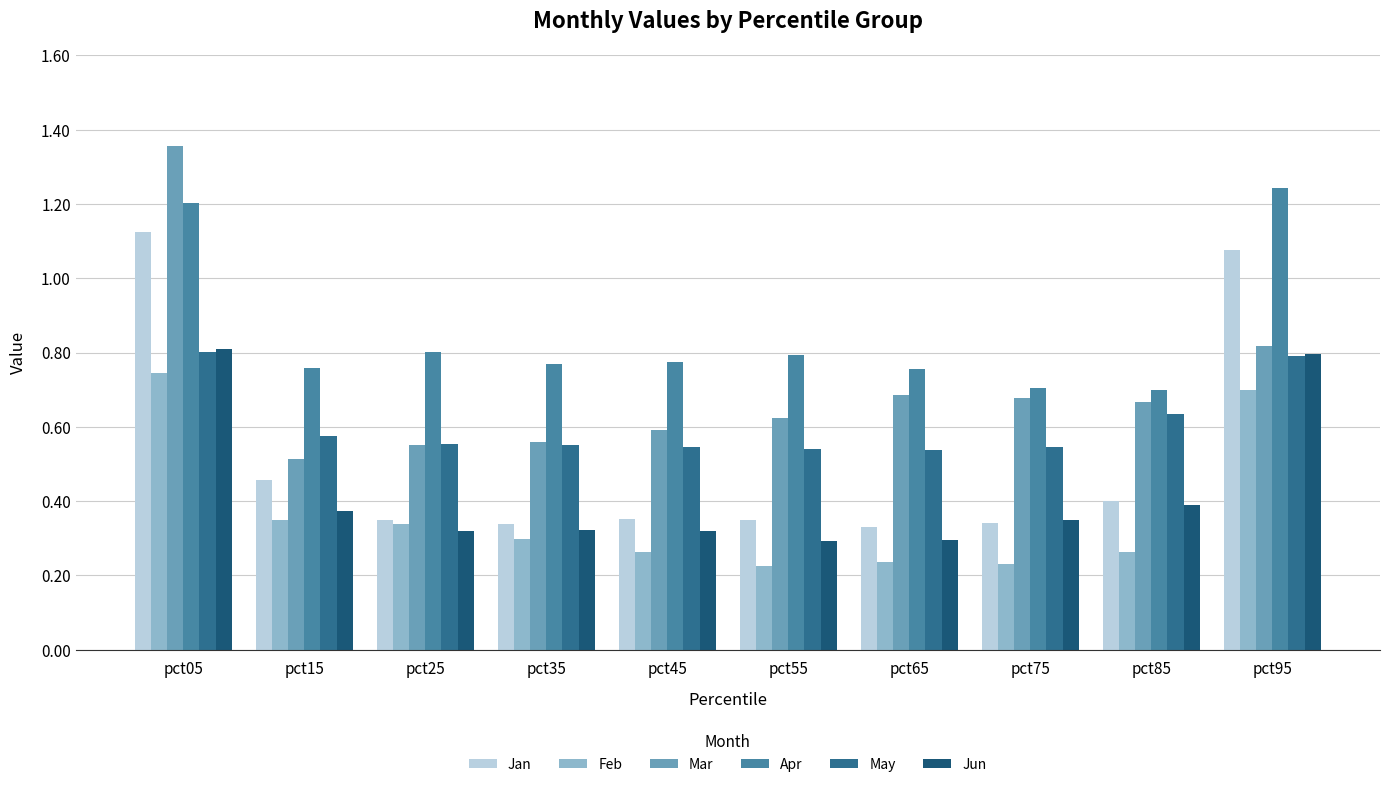

Count the number of categories in the chart.

10